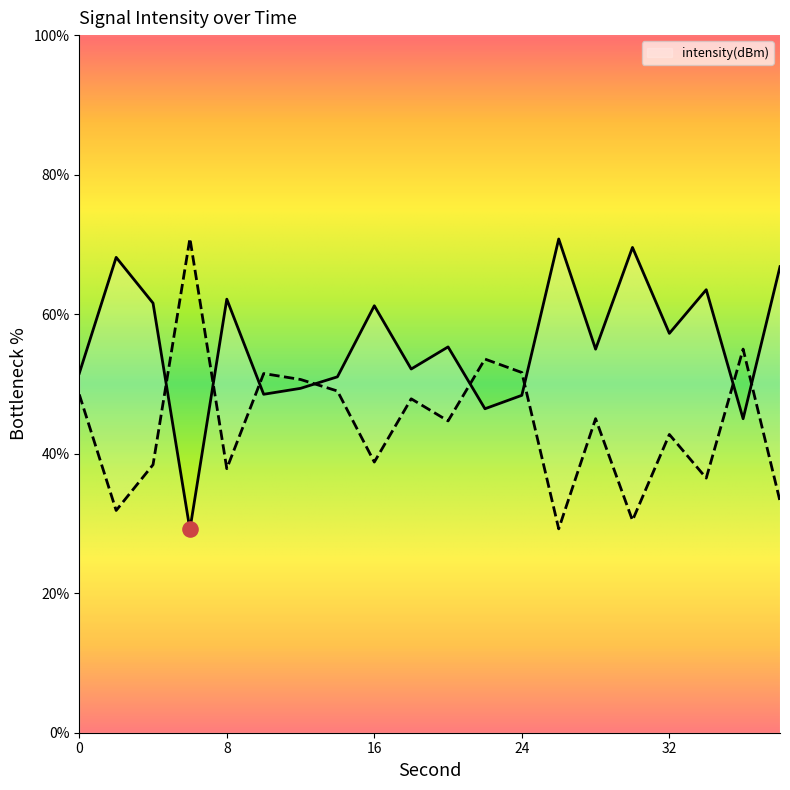

What is the ratio of the value at 22 to the value at 20?

0.8